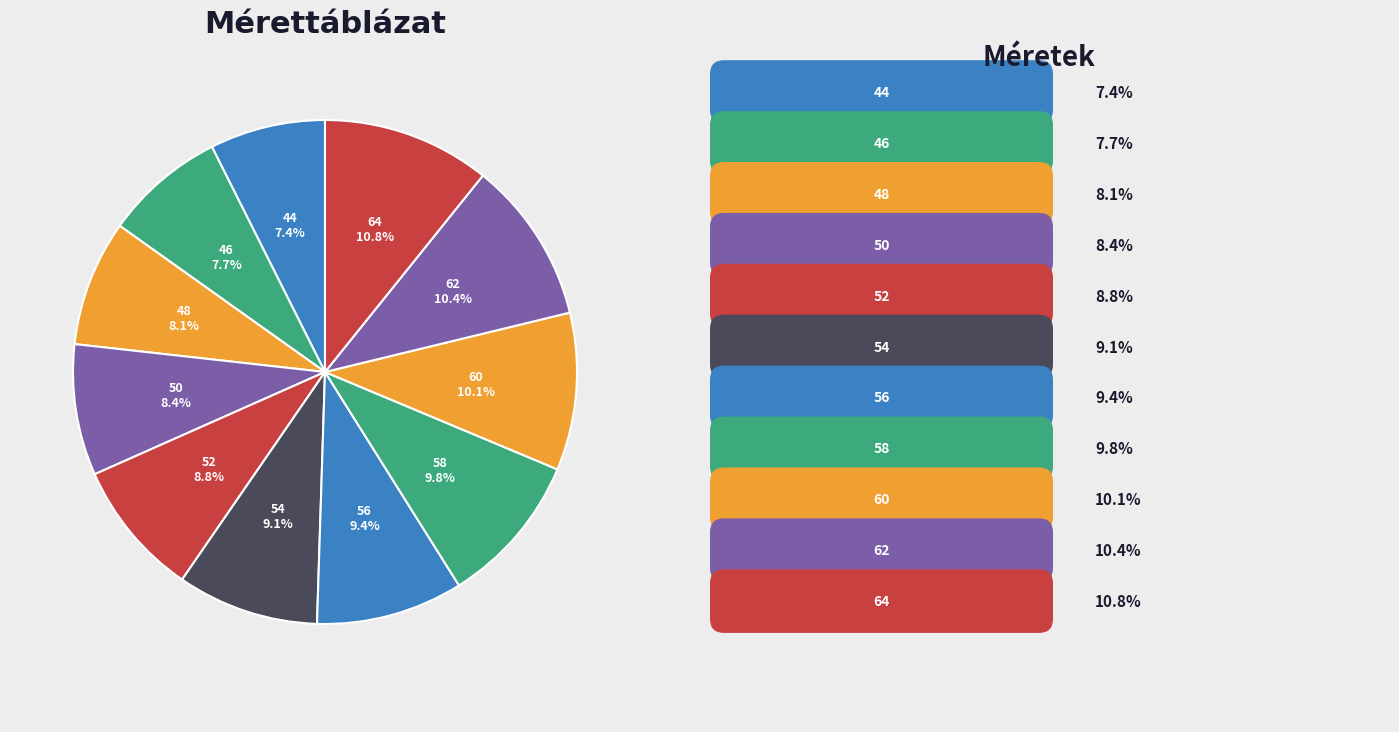

How many slices are in this pie chart?

11